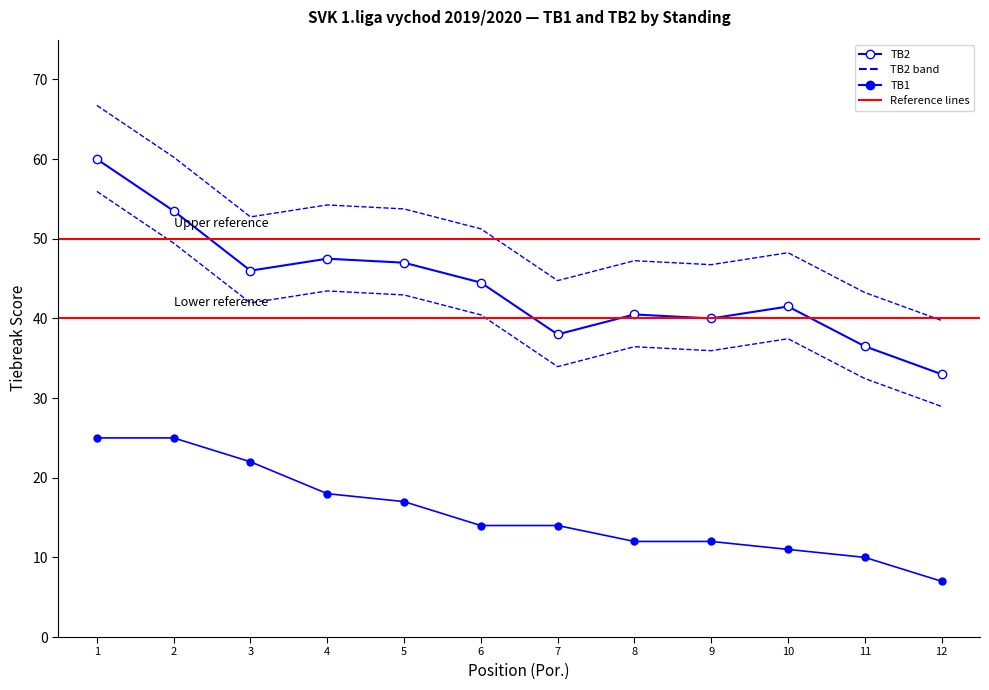

What is the difference between the second highest and second lowest values in the TB2 series?

17.0